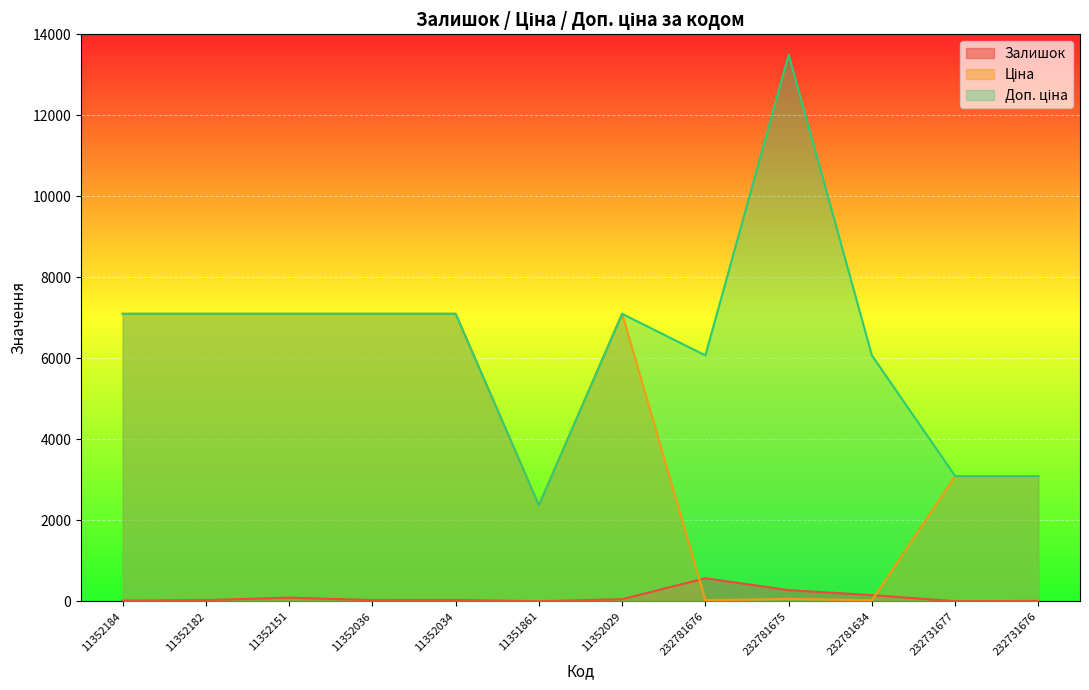

True or false: Доп. ціна and Залишок cross at least once.

False